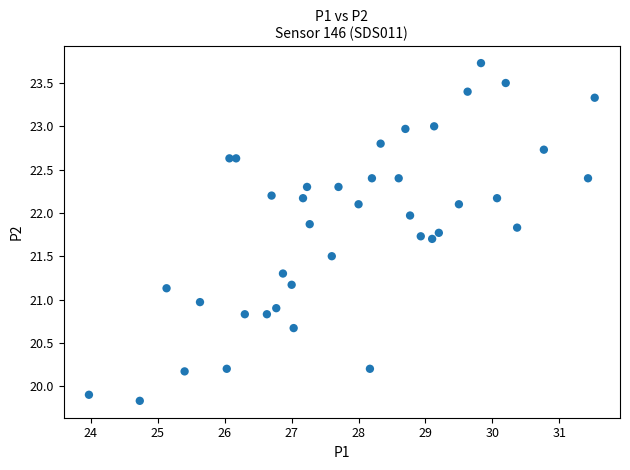

What is the range of X values (max minus min)?

7.6